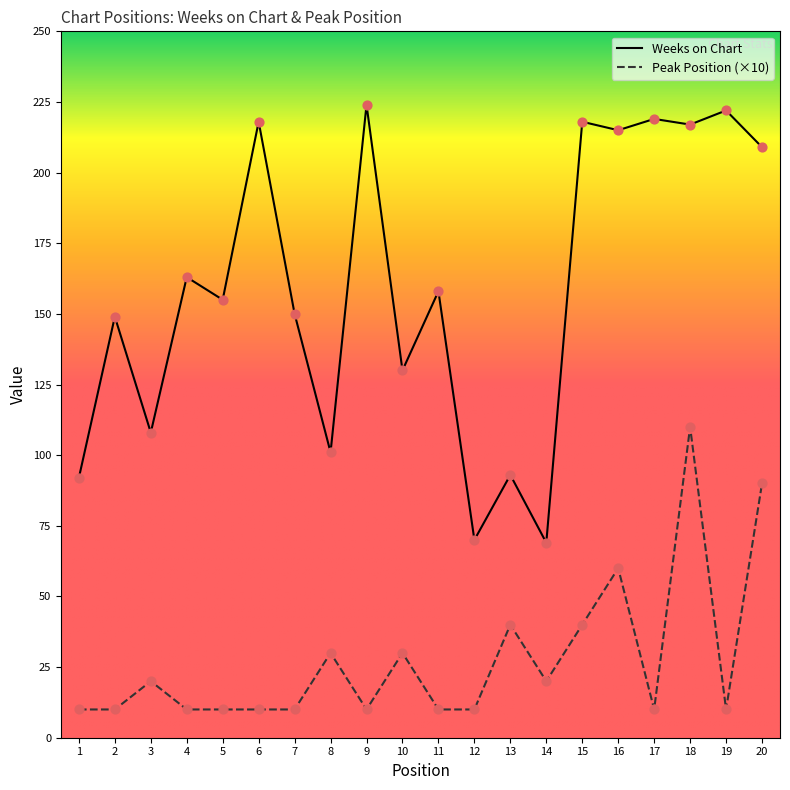

Between 18 and 20, which series saw the biggest shift?

Peak Position (×10)